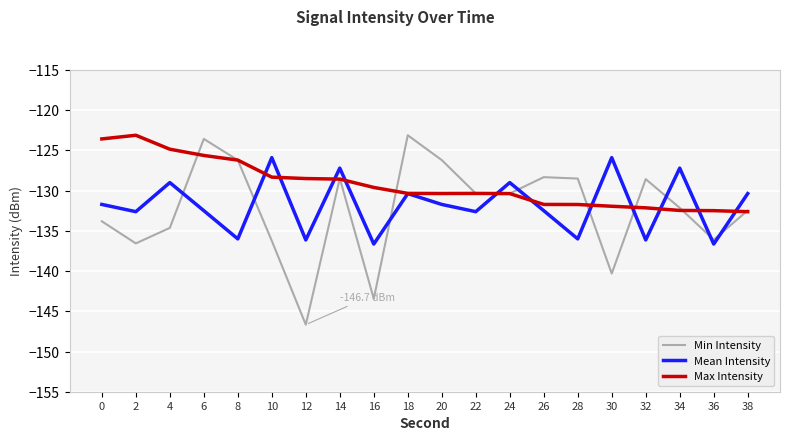

What is the difference between the highest and lowest values at 12?

18.2